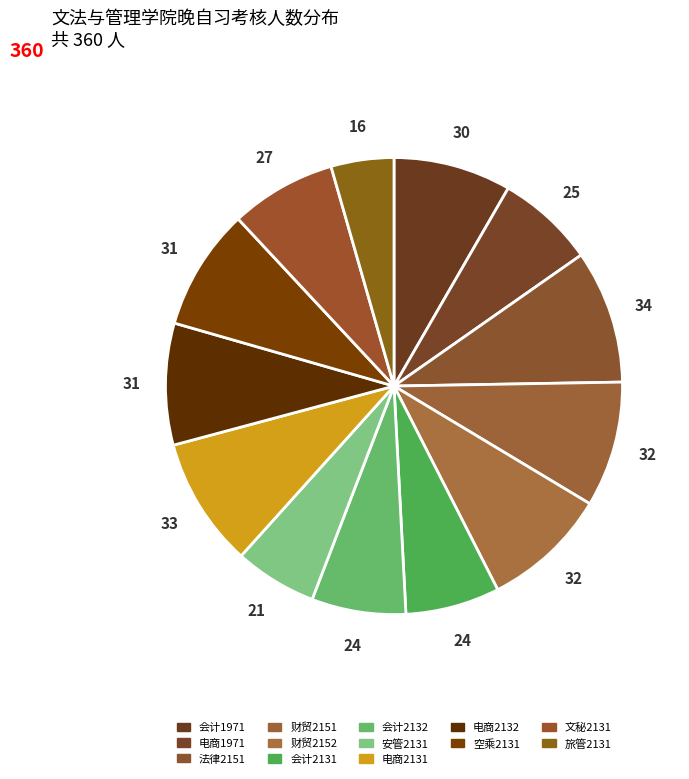

Count the number of slices in the pie.

13